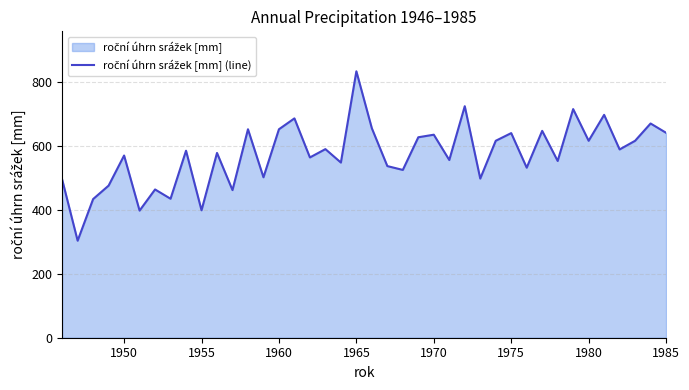

The value at 1965 is 832. True or false?

True